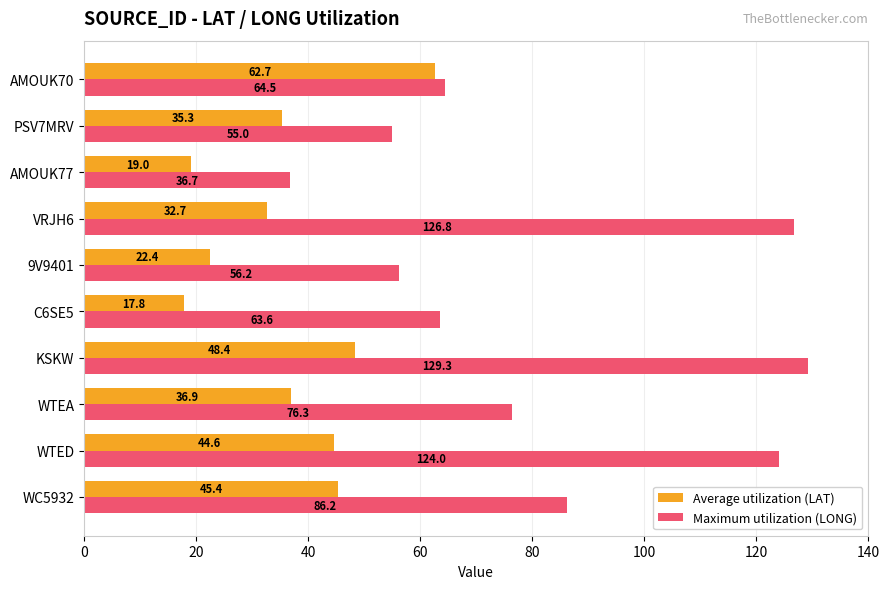

Between WTEA and C6SE5, which series saw the biggest shift?

Average utilization (LAT)